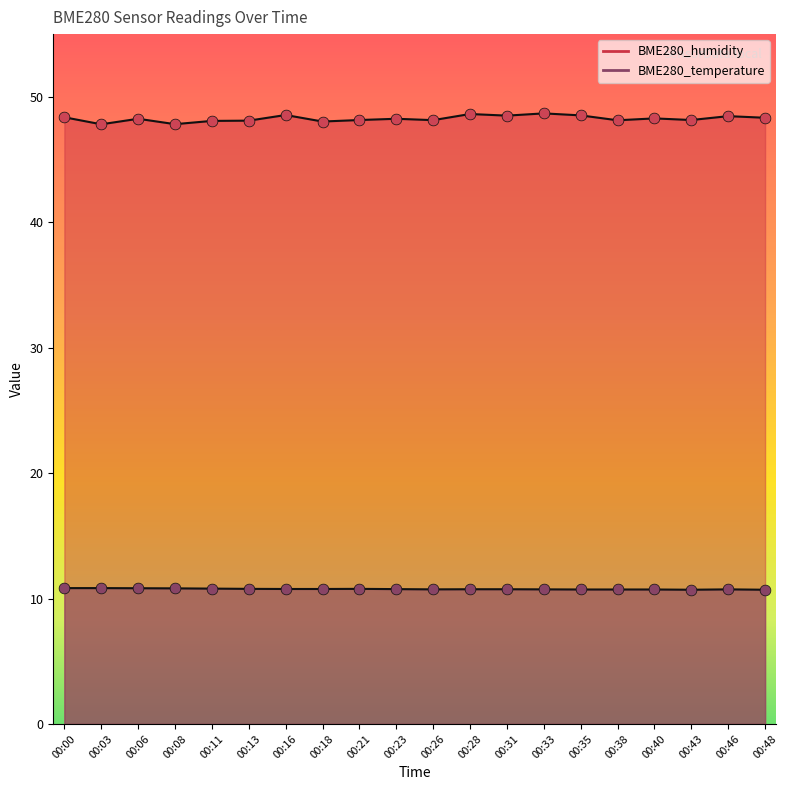

Is the value of BME280_temperature at 00:11 greater than the value of BME280_humidity at 00:11?

No